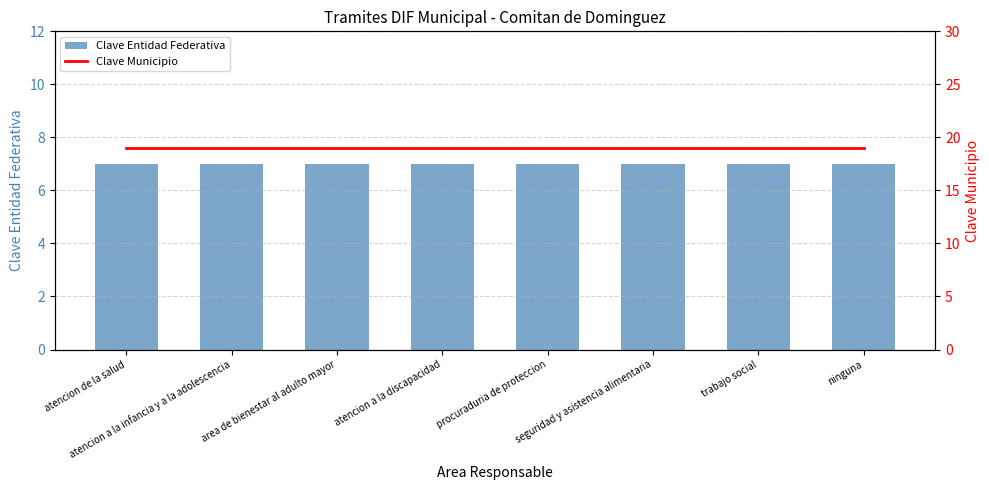

Where is Clave Municipio nearest to the value 19?

atencion de la salud